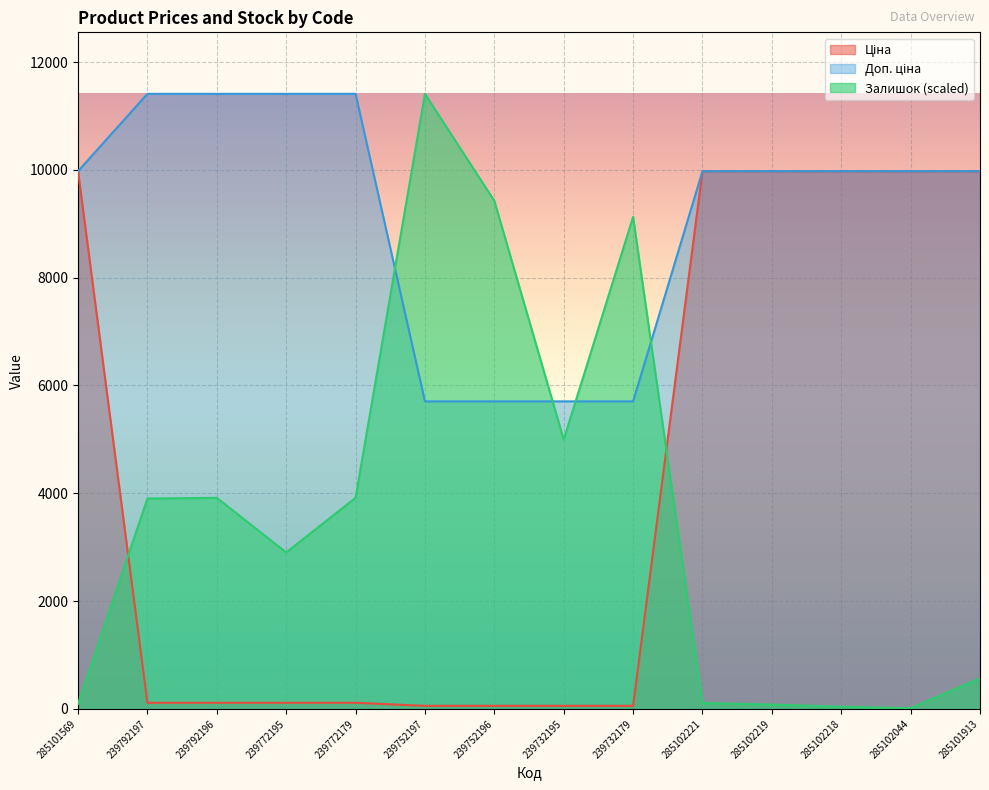

Which category has the highest value in the Доп. ціна series?

239792197